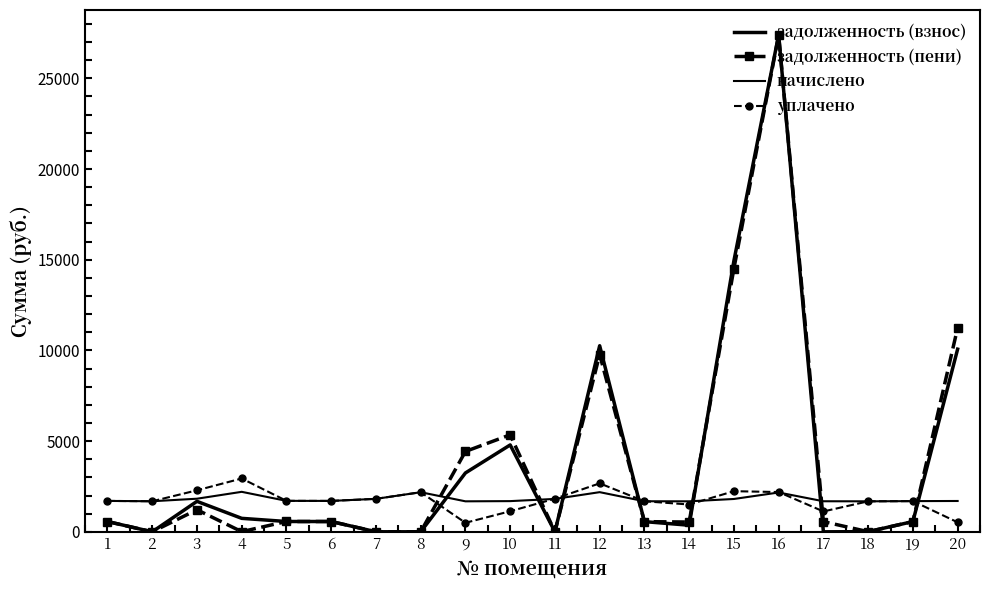

At which label is задолженность (взнос) closest to 13698?

15